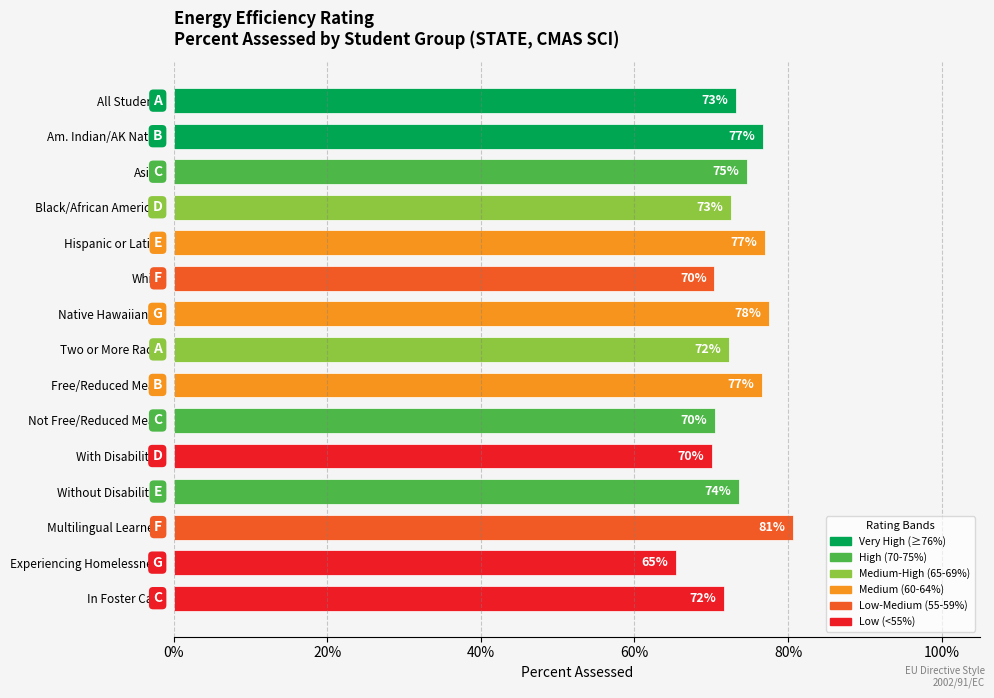

Where is the data nearest to the value 0?

Experiencing Homelessness